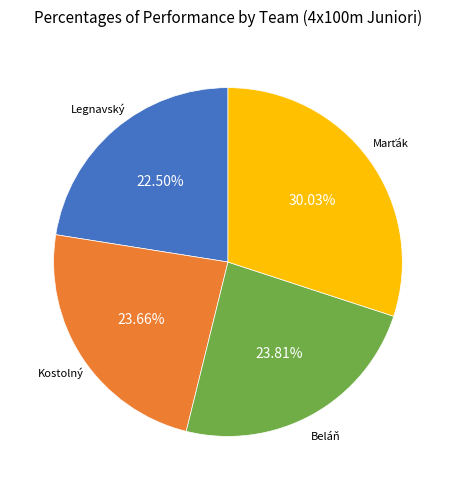

Is there a majority slice in this chart?

No